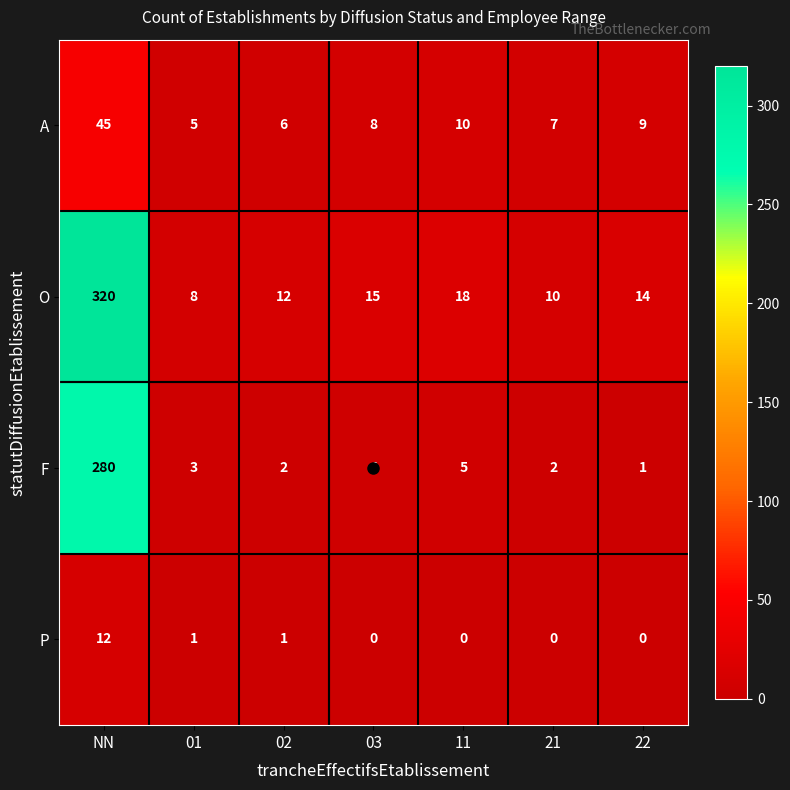

What is the total value across all series at NN?

657